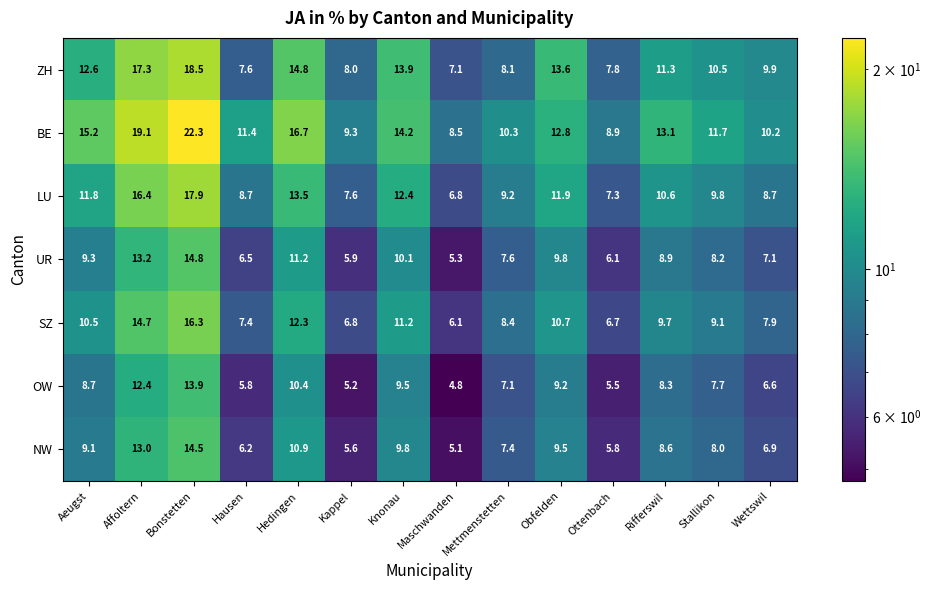

At which label does ZH first exceed 11?

Aeugst